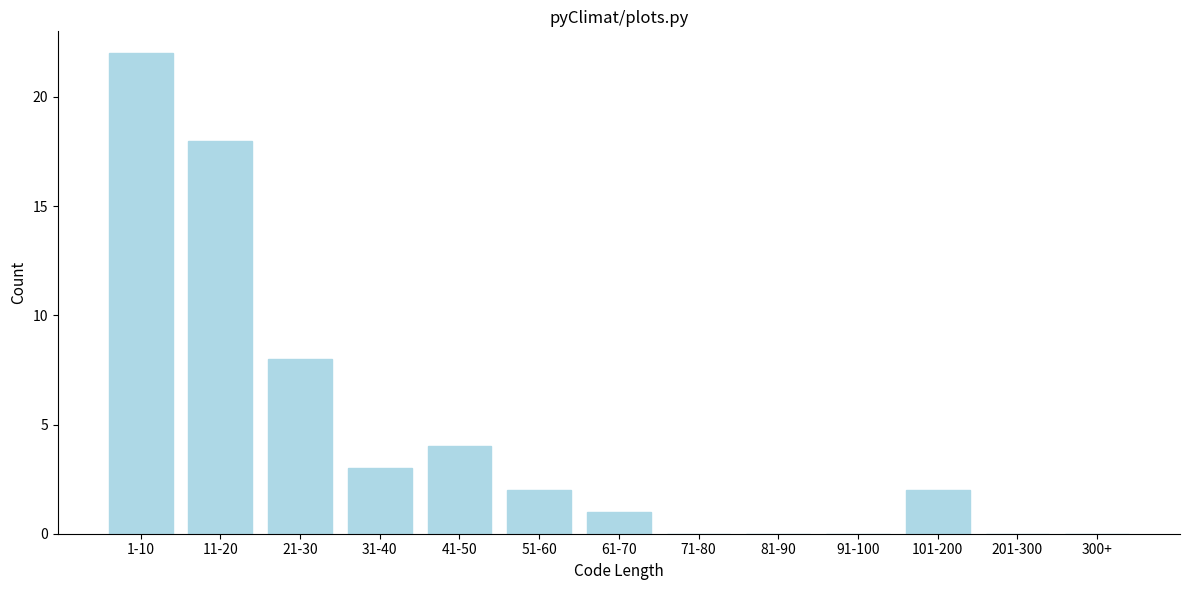

Reading left to right, list all the values displayed in this chart.

1-10=22	11-20=18	21-30=8	31-40=3	41-50=4	51-60=2	61-70=1	71-80=0	81-90=0	91-100=0	101-200=2	201-300=0	300+=0